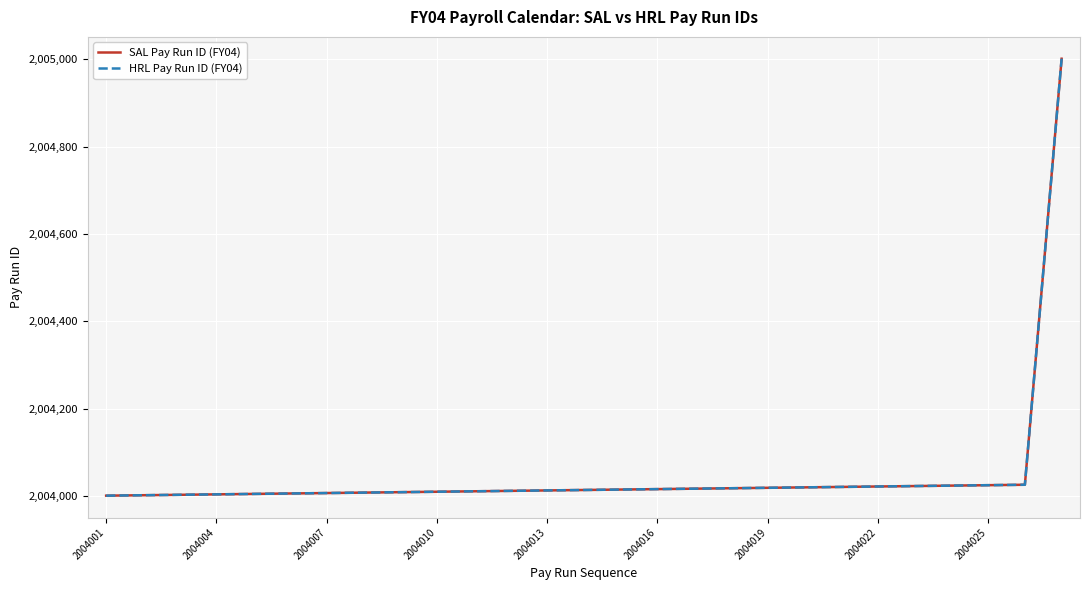

True or false: SAL Pay Run ID (FY04) and HRL Pay Run ID (FY04) intersect in this chart.

False